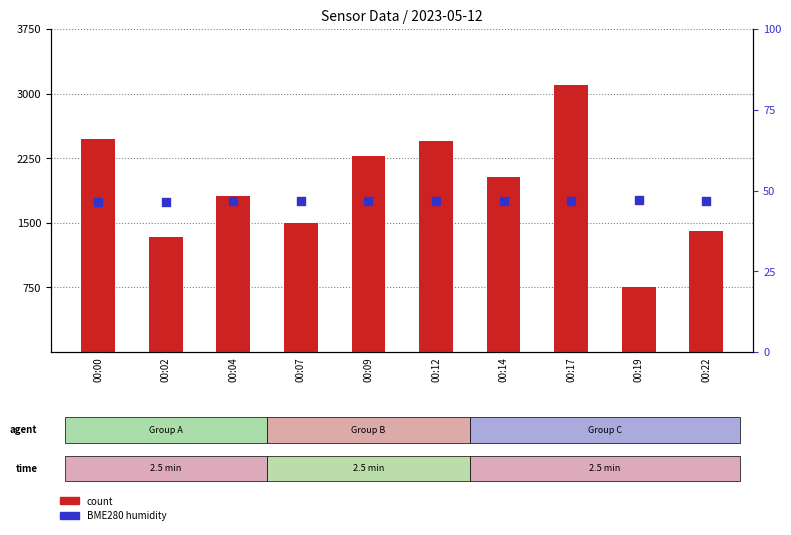

Which series has the largest Y range (max minus min)?

count